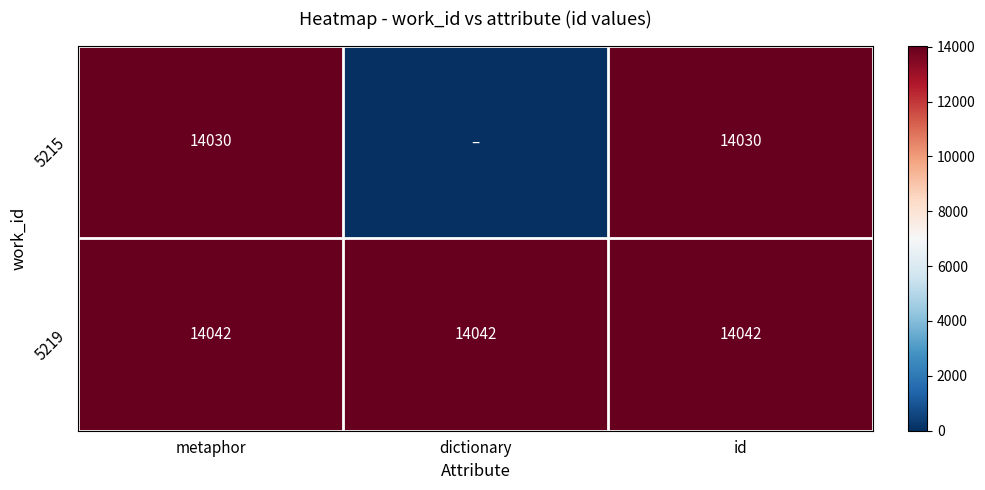

The value of 5215 at metaphor is 14030. True or false?

True